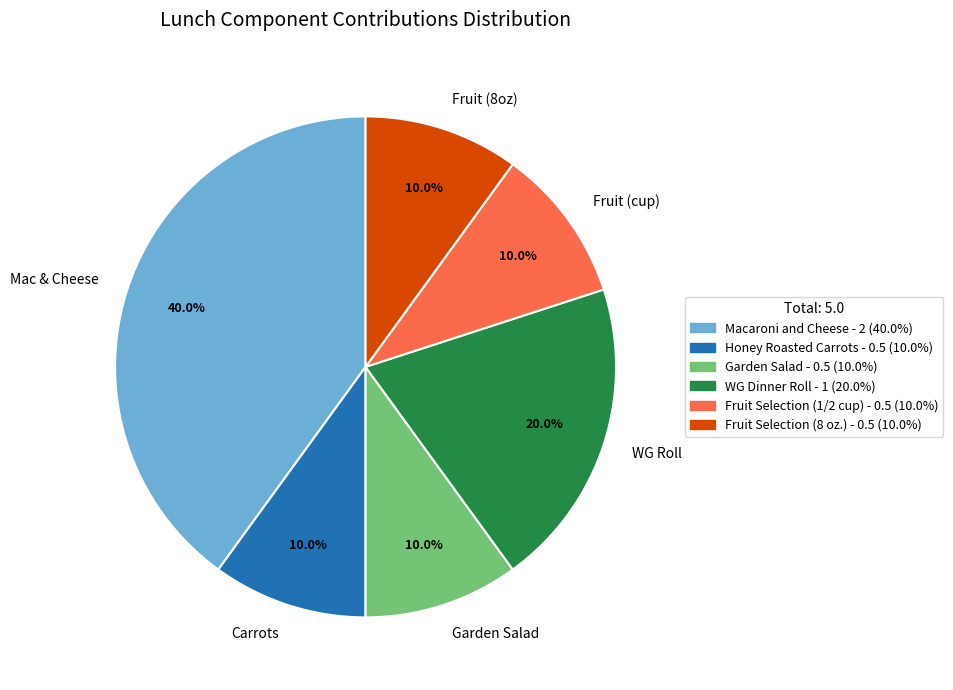

Which category has the biggest portion of the pie?

Mac & Cheese